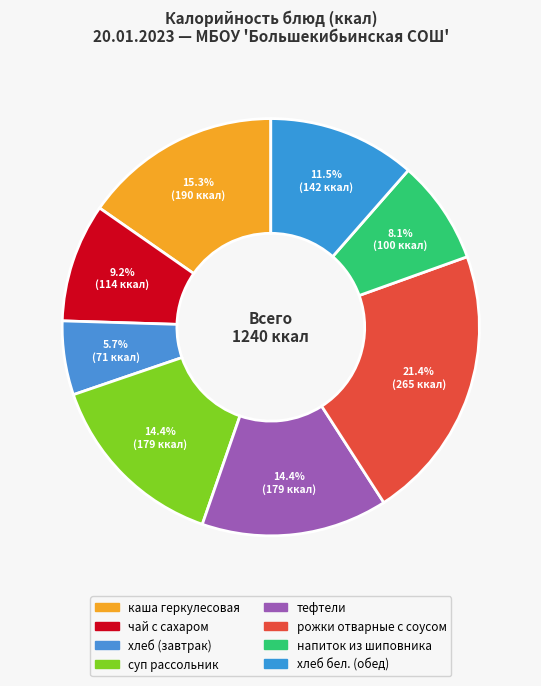

What percentage do тефтели and хлеб бел. (обед) together represent?

25.9%